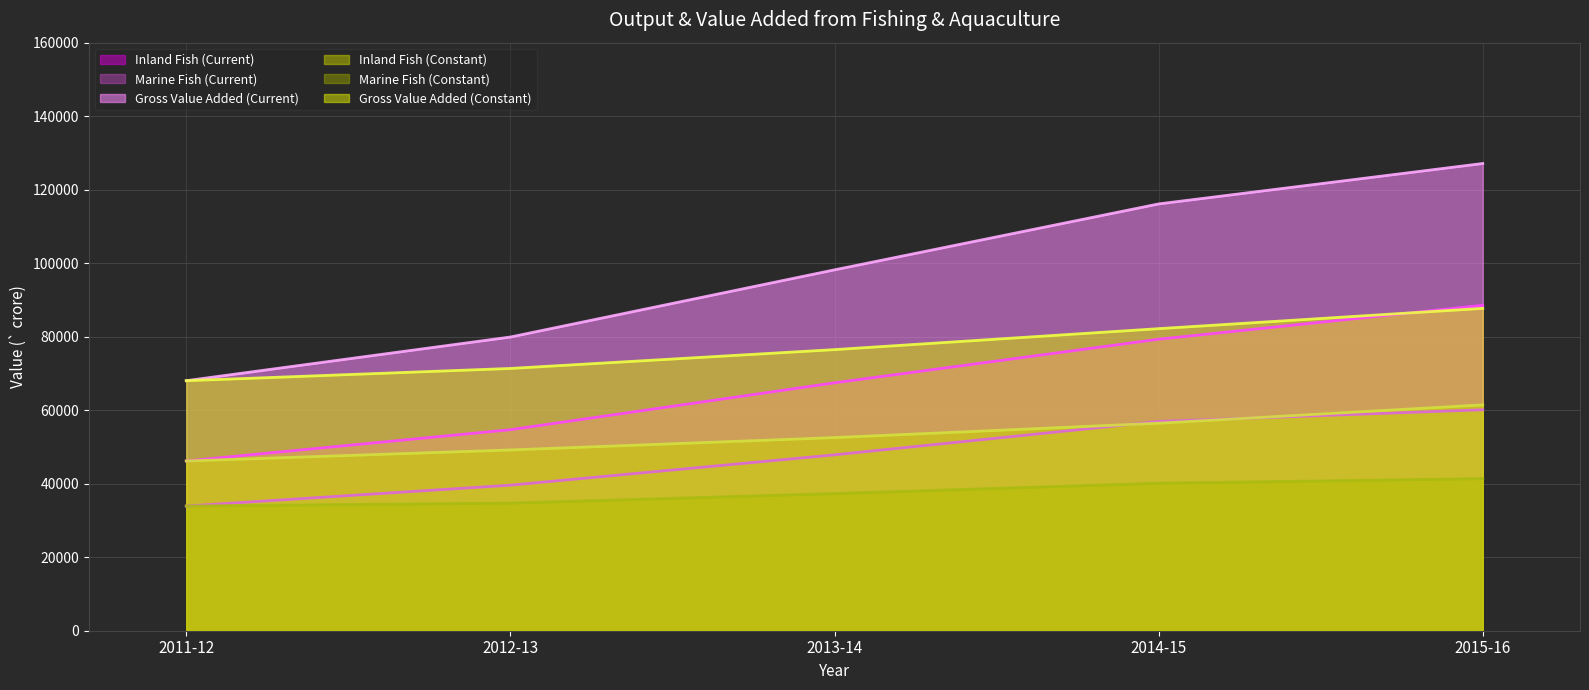

What are all the series names shown in the legend?

Inland Fish (Current), Marine Fish (Current), Gross Value Added (Current), Inland Fish (Constant), Marine Fish (Constant), Gross Value Added (Constant)